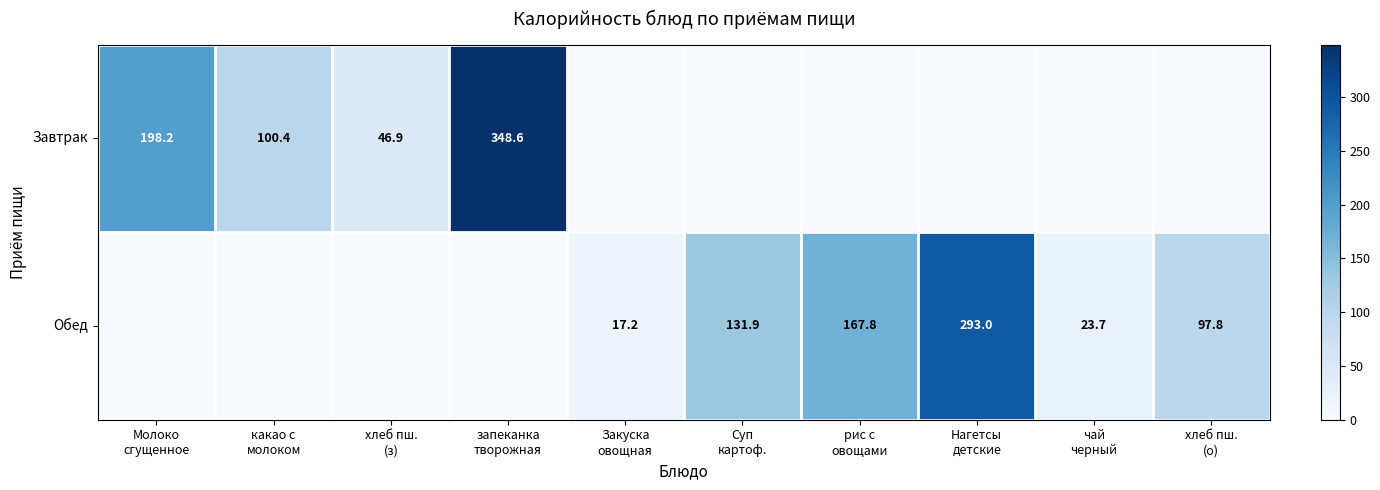

What is the difference between the maximum and minimum values in the Завтрак series?

348.6